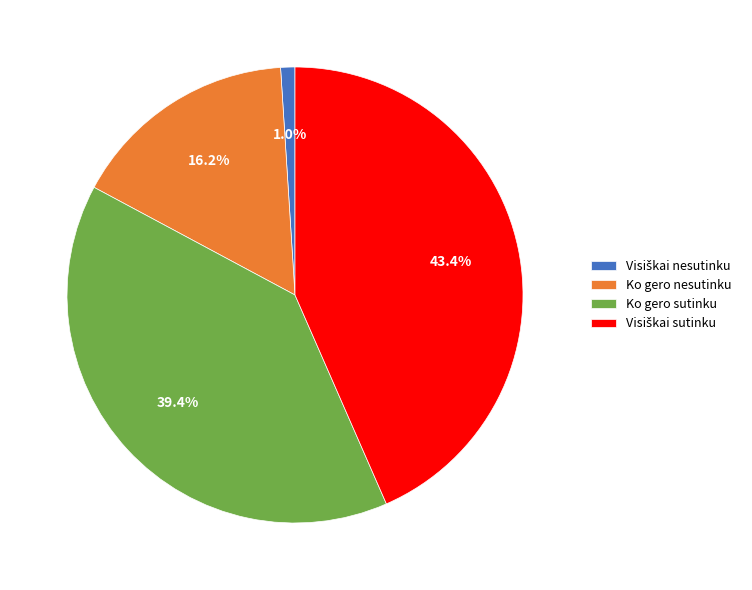

What is the ratio of the value at Ko gero nesutinku to the value at Ko gero sutinku?

0.4